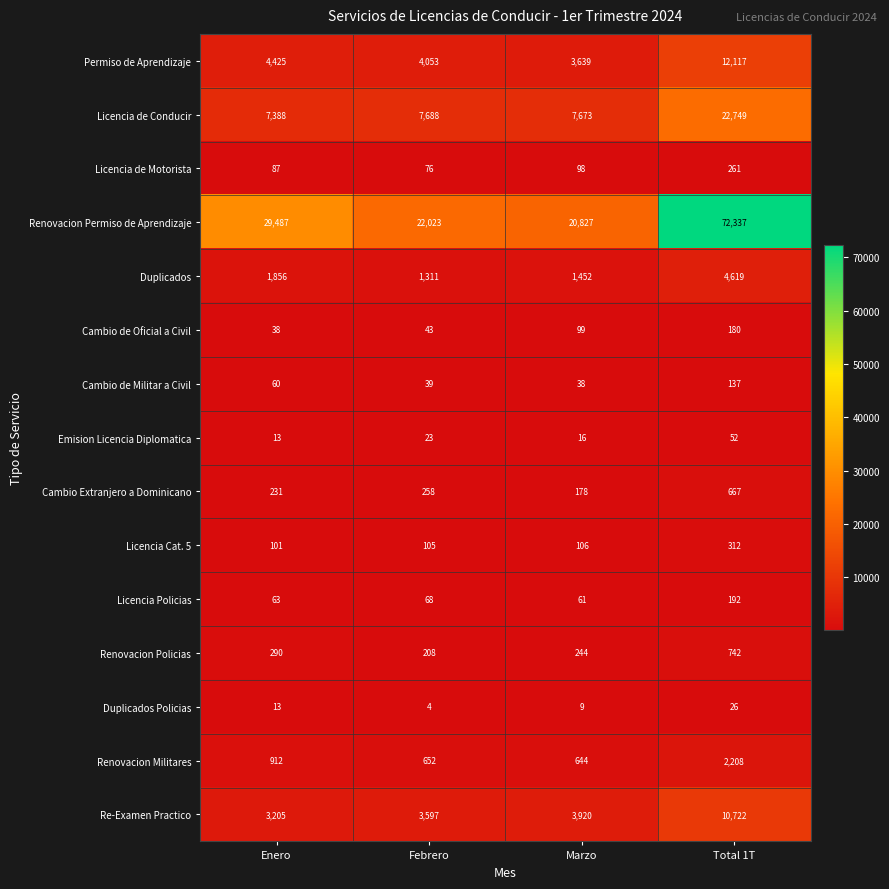

Where is Emision Licencia Diplomatica nearest to the value 32?

Febrero